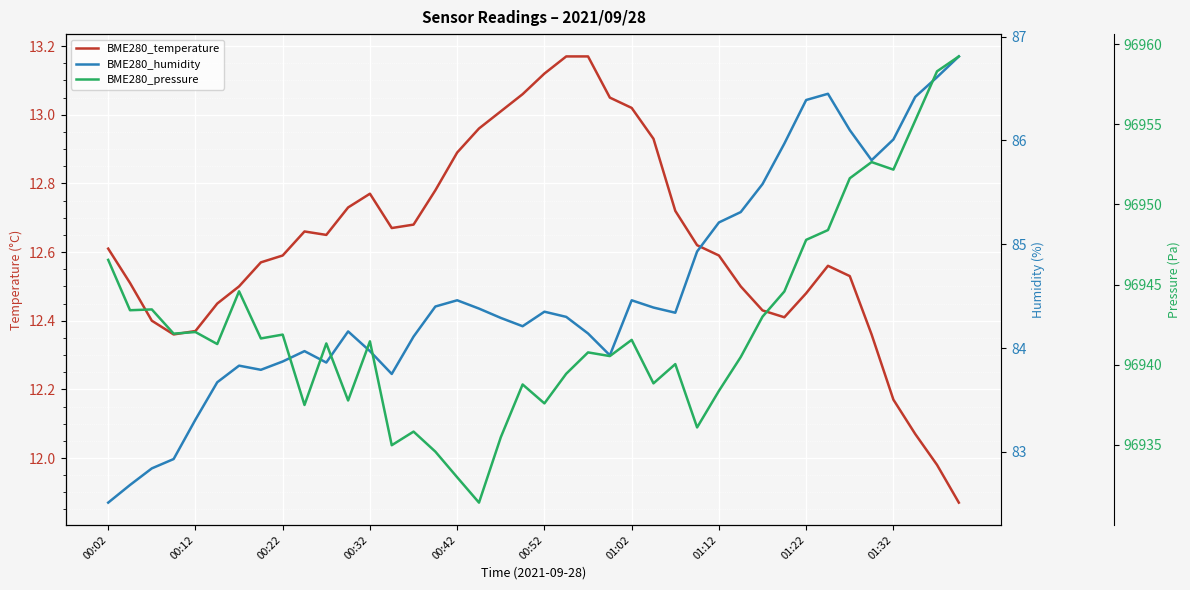

What is the value of the BME280_pressure point at the 2nd from the left?

96943.4